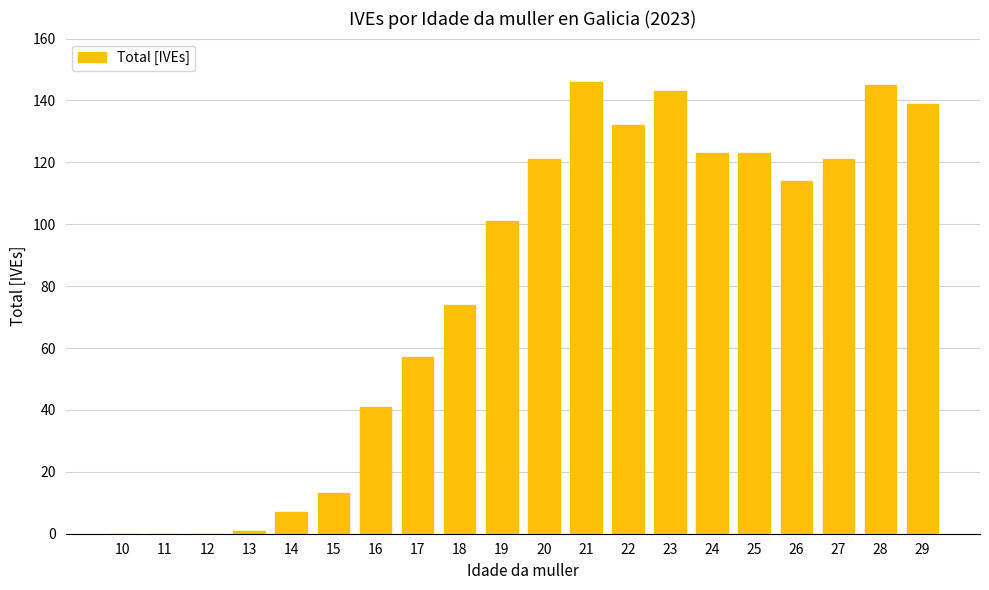

Reading right to left, transcribe all the data shown in this chart.

29=139	28=145	27=121	26=114	25=123	24=123	23=143	22=132	21=146	20=121	19=101	18=74	17=57	16=41	15=13	14=7	13=1	12=0	11=0	10=0